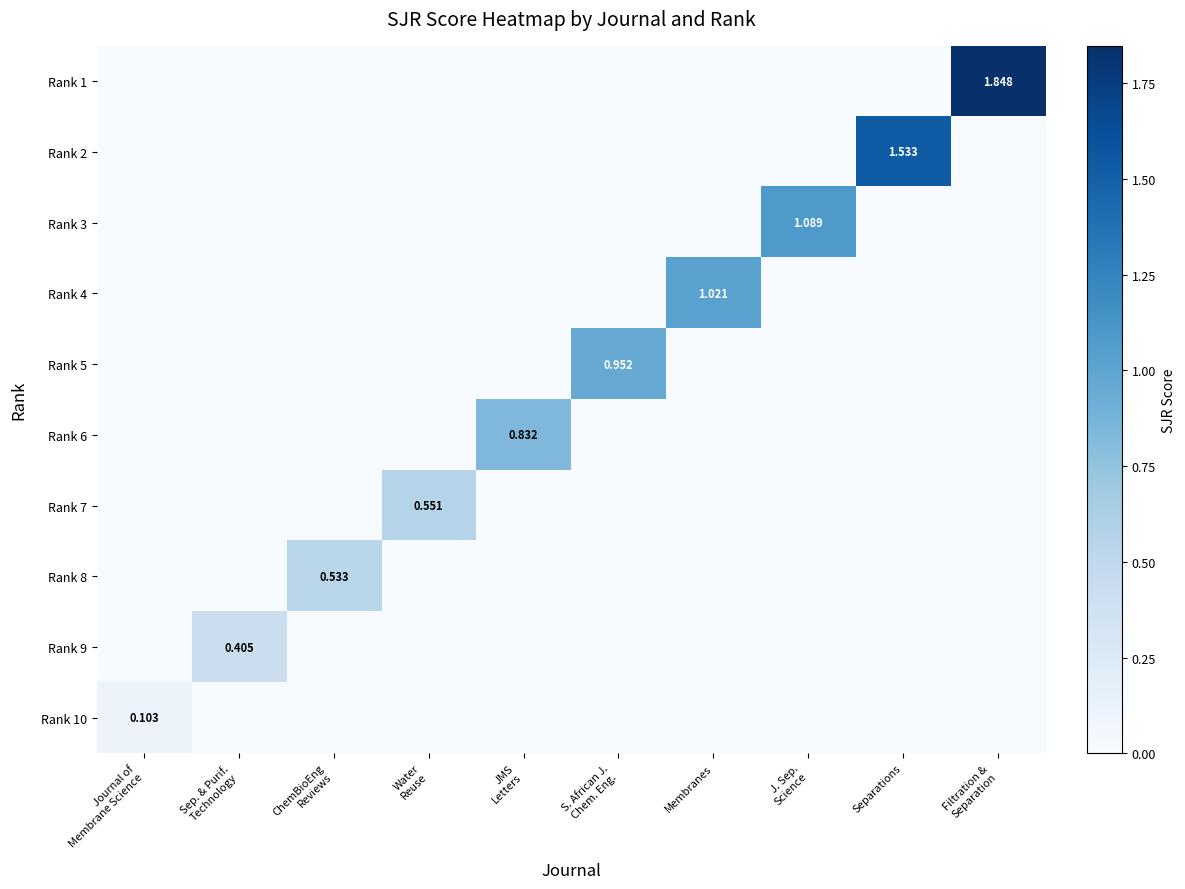

Rank the series by their maximum value, from lowest to highest.

Rank 10, Rank 9, Rank 8, Rank 7, Rank 6, Rank 5, Rank 4, Rank 3, Rank 2, Rank 1